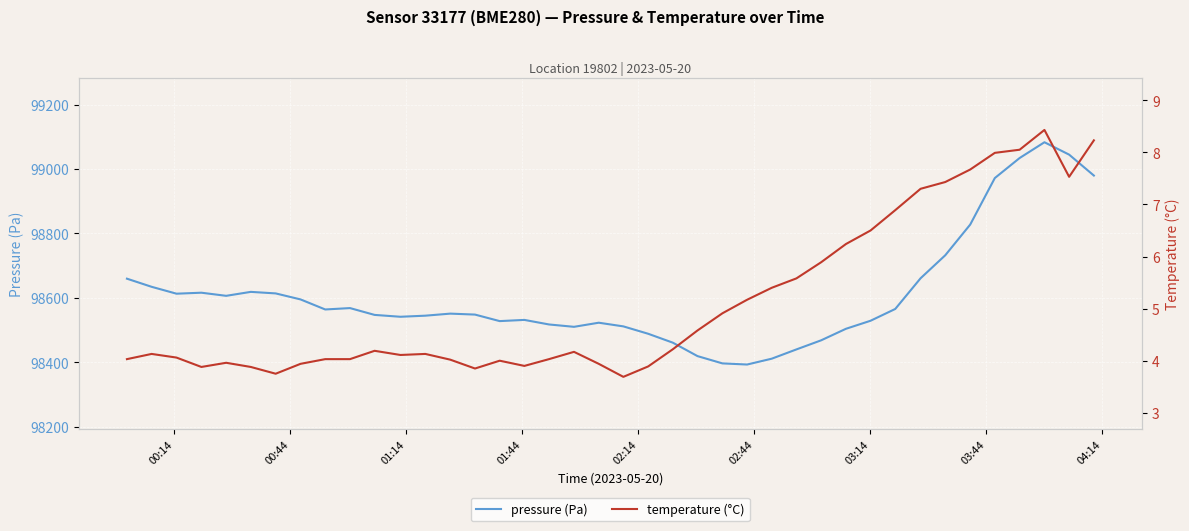

Does the chart display data point markers on the line(s)?

No